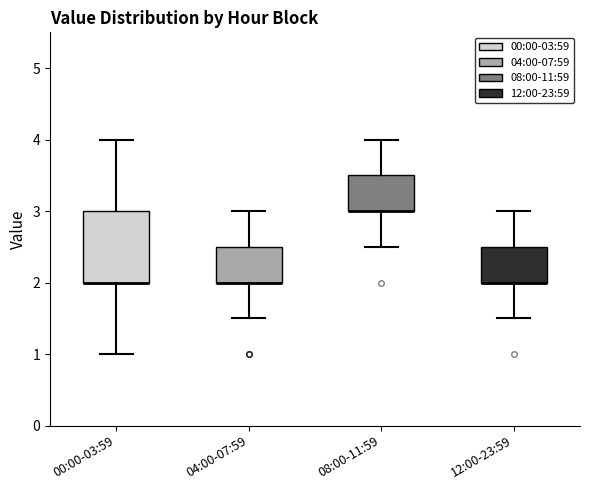

Comparing the boxes themselves (not the whiskers), which one is the tallest?

00:00-03:59